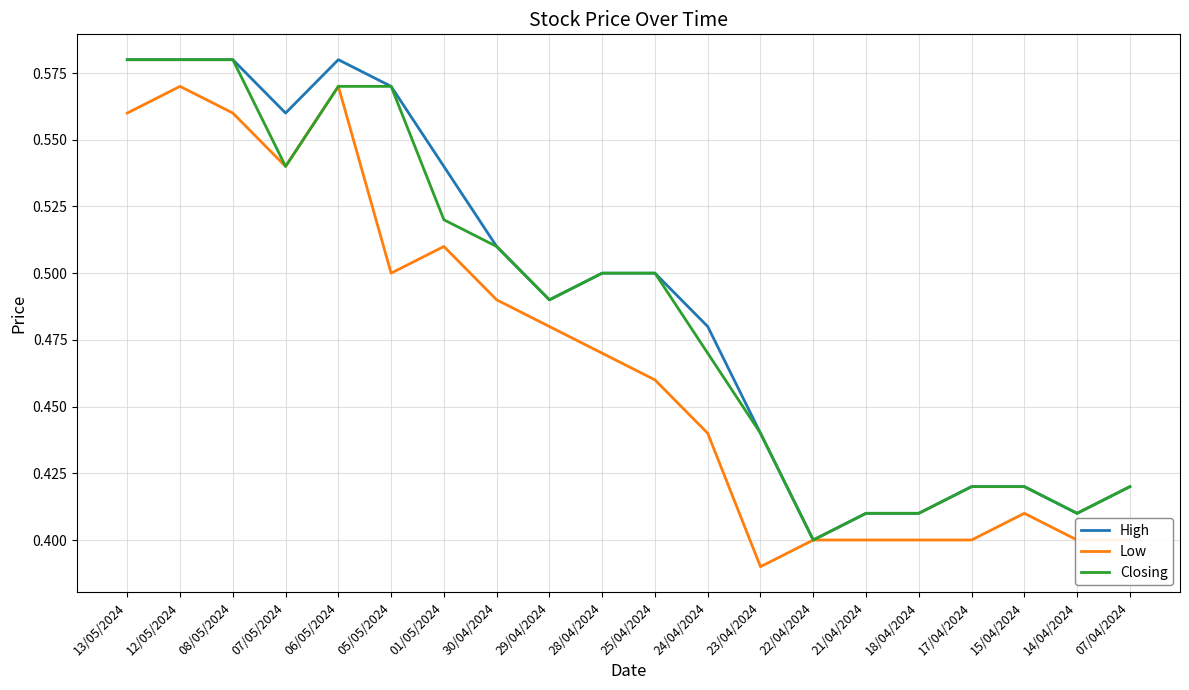

Which category has the lowest value in the Low series?

23/04/2024